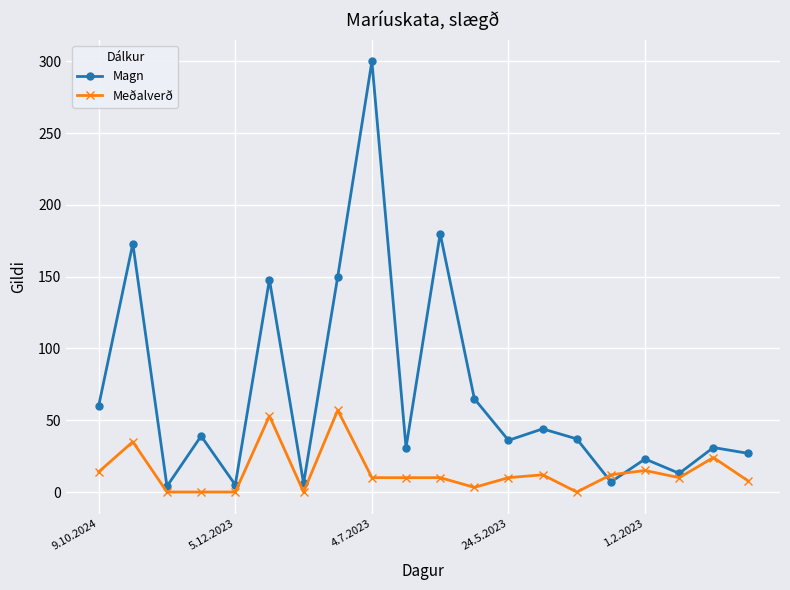

What is the value of the Meðalverð point at the 13th from the left?

10.0